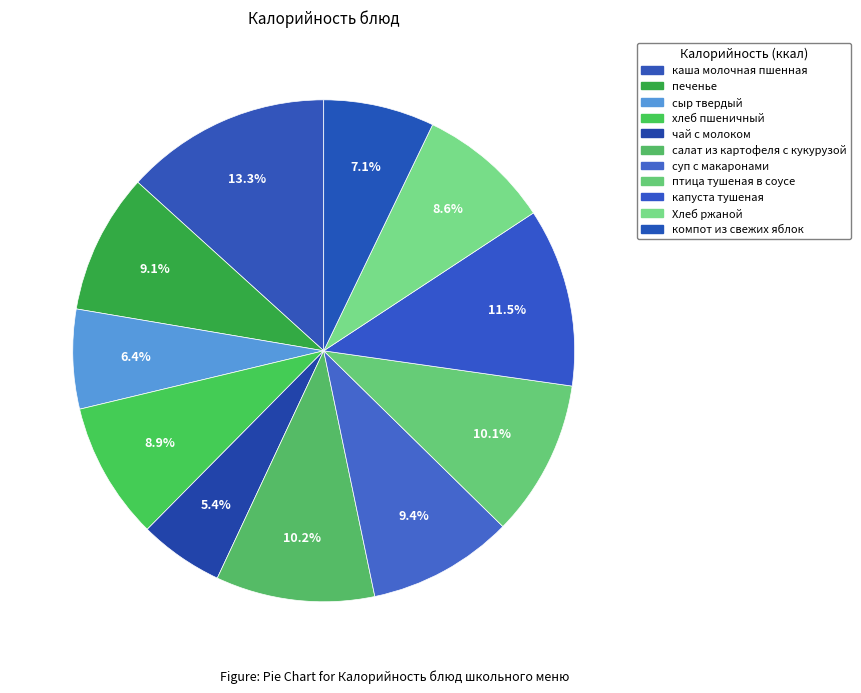

To the nearest percent, what is the difference between the largest and smallest slice percentages?

8%